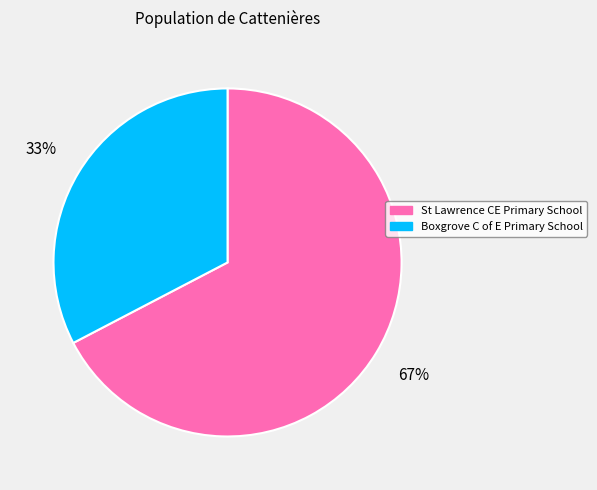

To the nearest percent, what portion does Boxgrove C of E Primary School represent?

33%